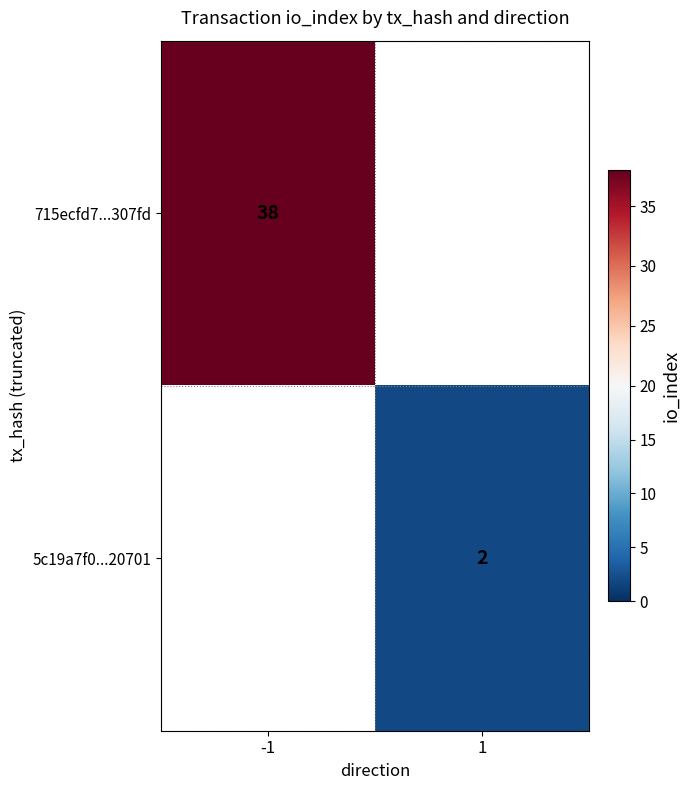

The value of 715ecfd7...307fd at -1 is 38. True or false?

True